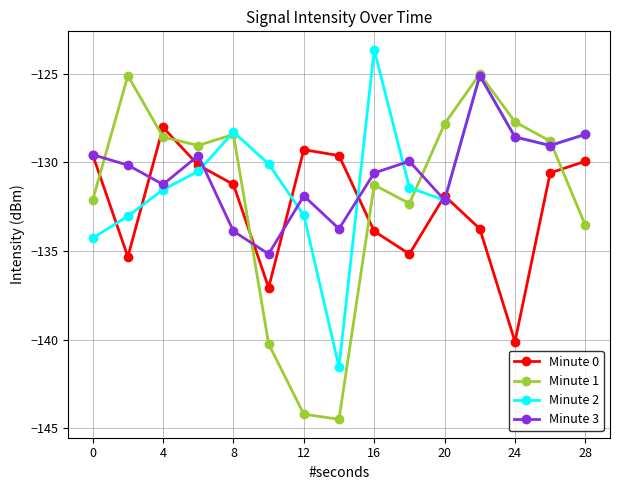

What is the highest value of the Minute 0 series?

-128.0